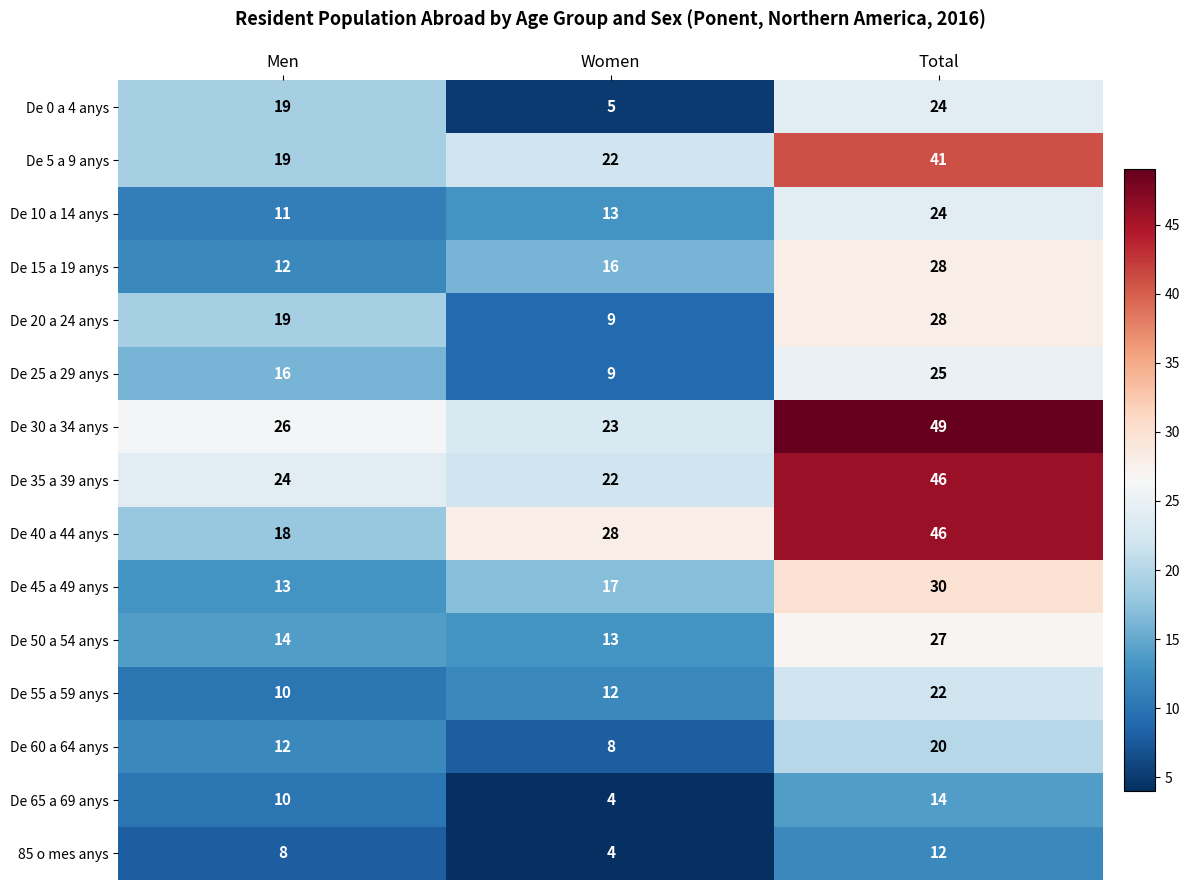

What is the difference between the highest and lowest values at Men?

18